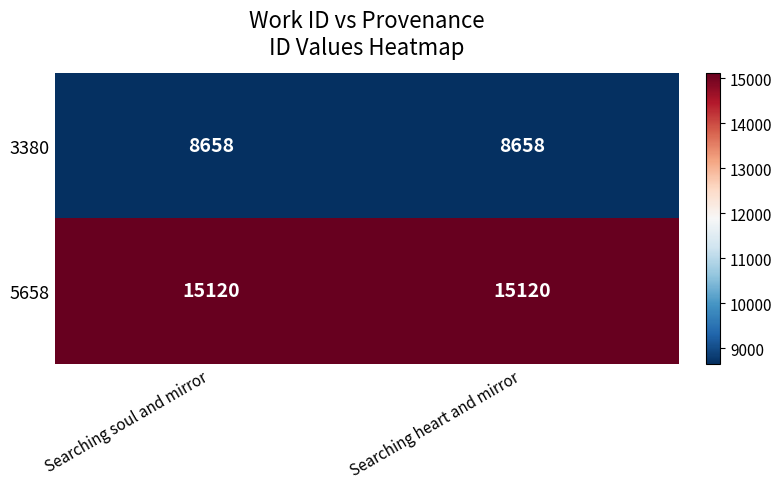

Reading left to right, transcribe all the data shown in this chart.

3380: Searching soul and mirror=8658	Searching heart and mirror=8658
5658: Searching soul and mirror=15120	Searching heart and mirror=15120